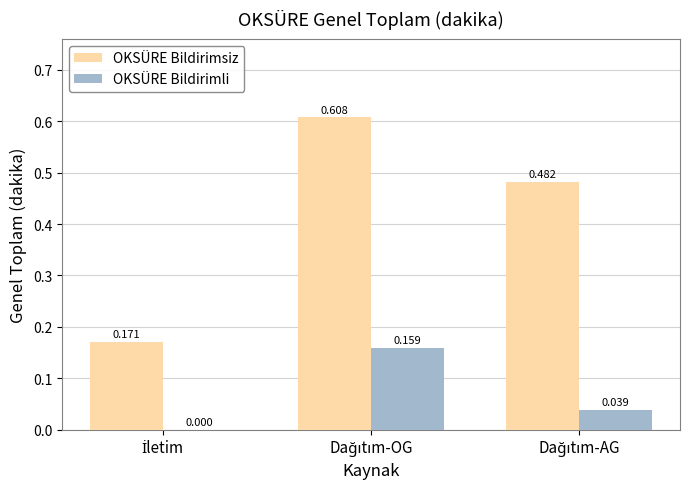

Which series has the largest total across all categories?

OKSÜRE Bildirimsiz